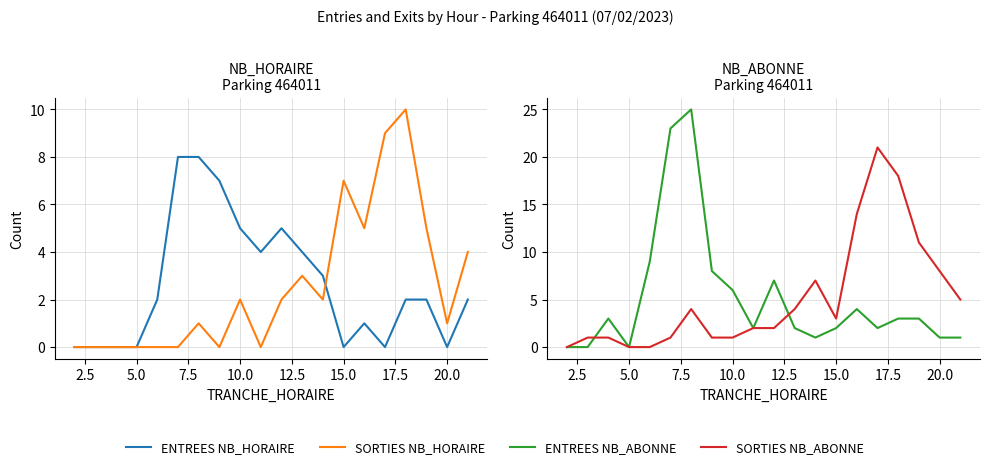

What is the difference between the maximum and second lowest values in the SORTIES NB_ABONNE series?

21